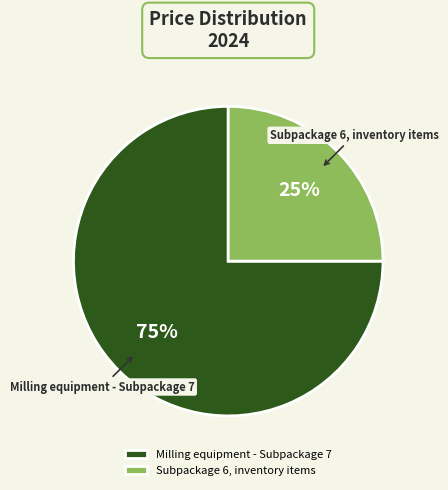

Which category has the biggest portion of the pie?

Milling equipment - Subpackage 7